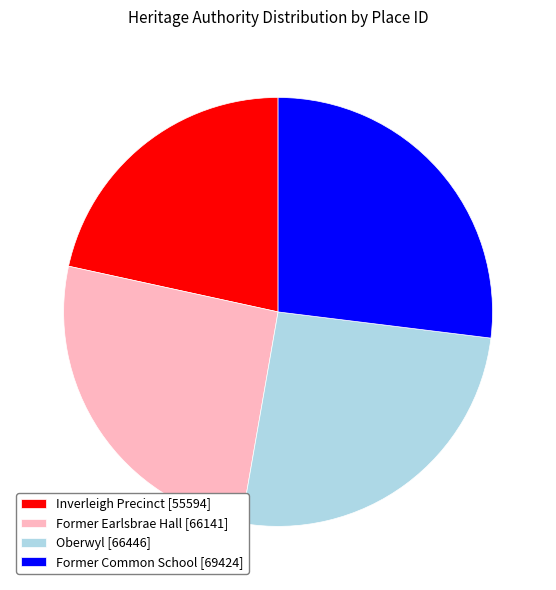

Does Oberwyl [66446] account for over 50% of the chart?

No